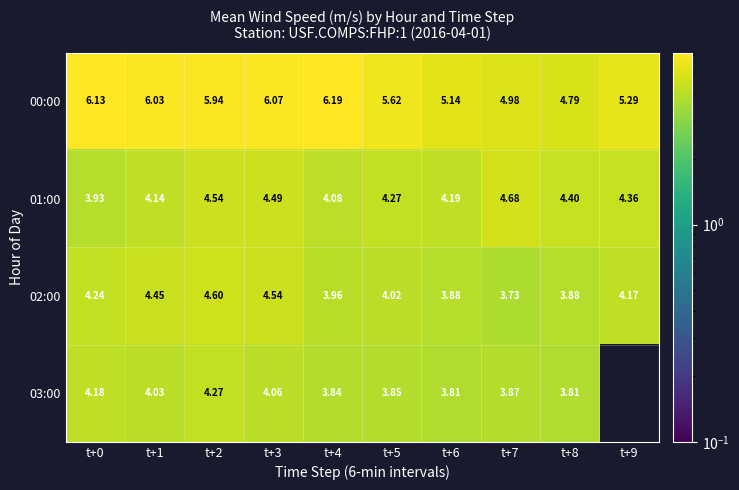

Is the value of 02:00 at t+0 greater than the value of 00:00 at t+4?

No